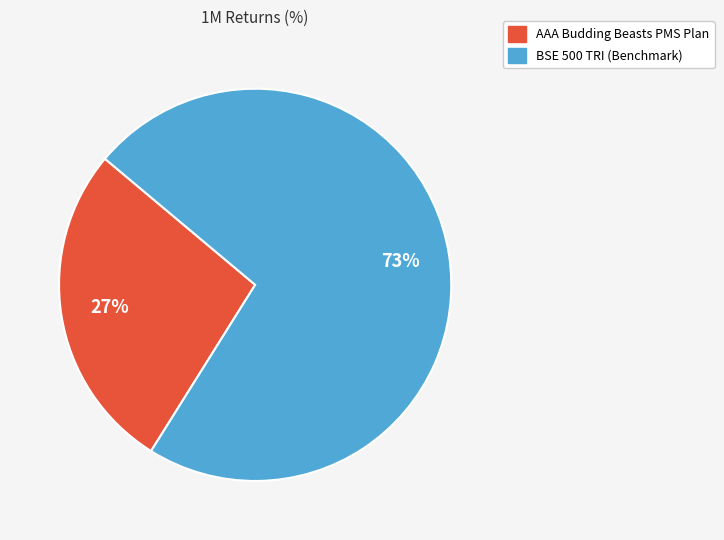

Is it true that BSE 500 TRI (Benchmark) is 73% of the pie?

True